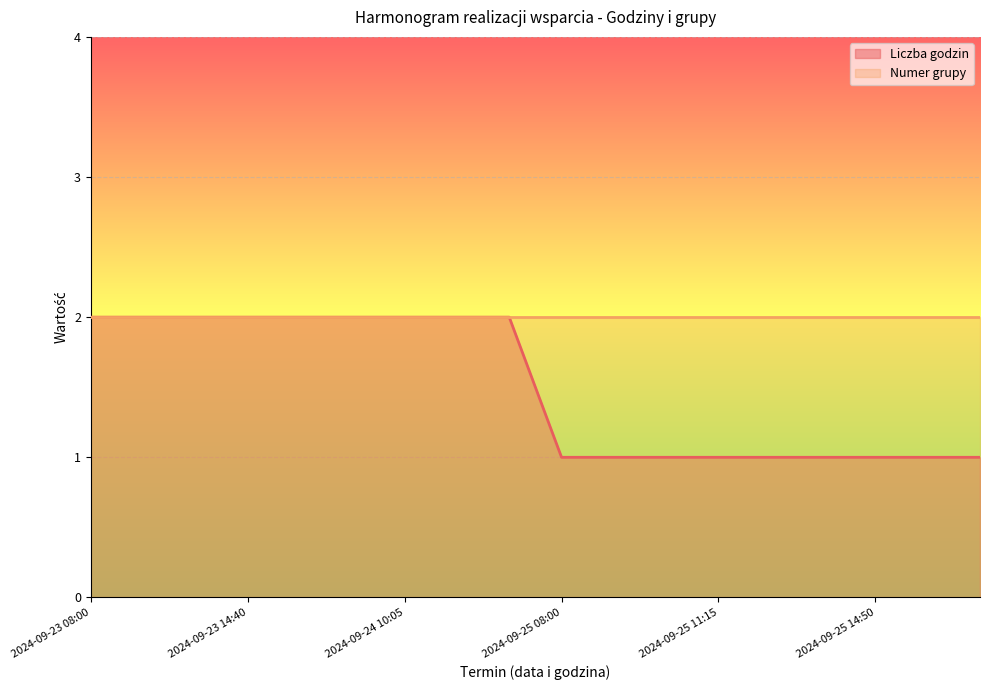

What is the smallest value displayed?

1